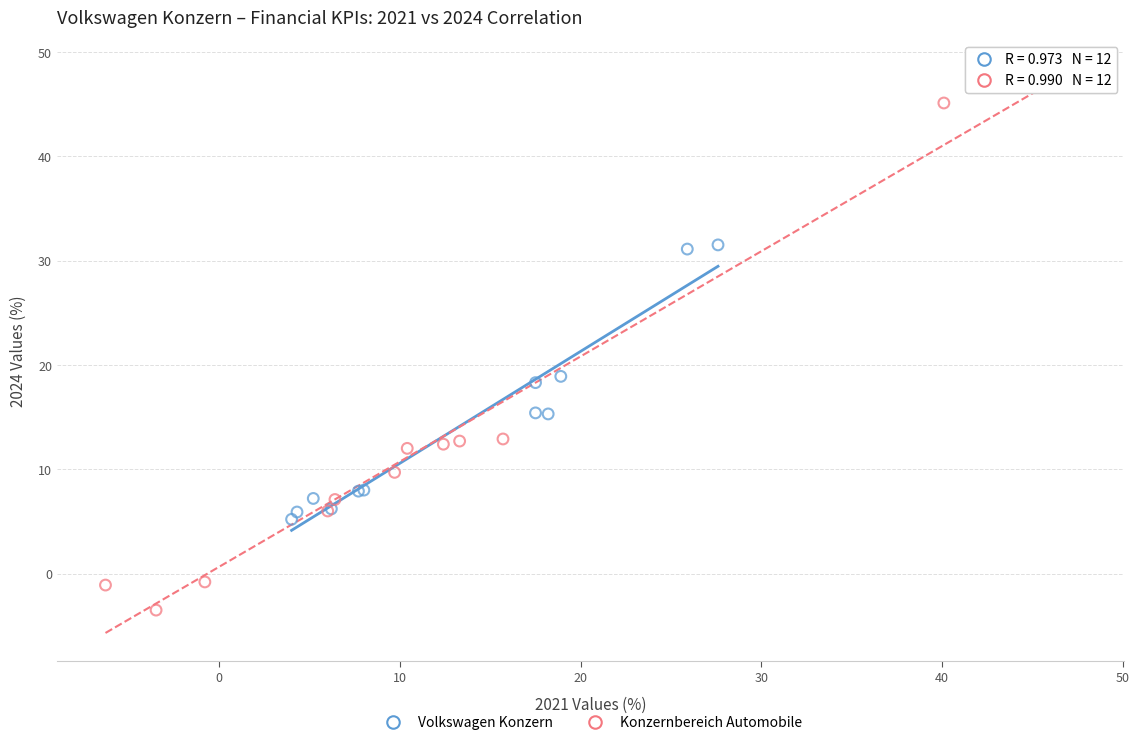

What are all the series names shown in the legend?

Volkswagen Konzern, Konzernbereich Automobile